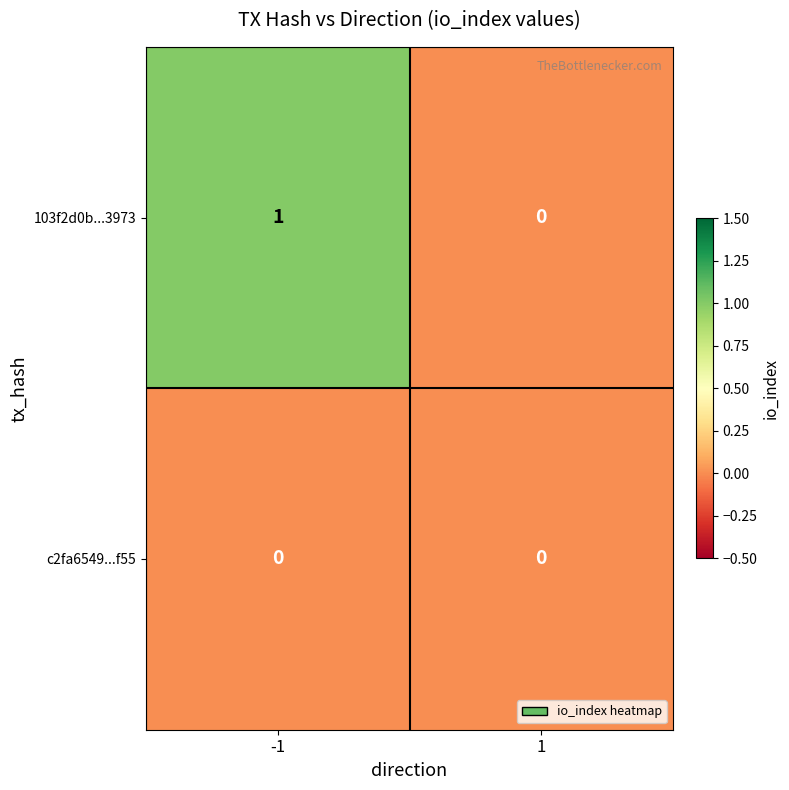

Reading left to right, extract all data points from this chart.

103f2d0b...3973: -1=1	1=0
c2fa6549...f55: -1=0	1=0